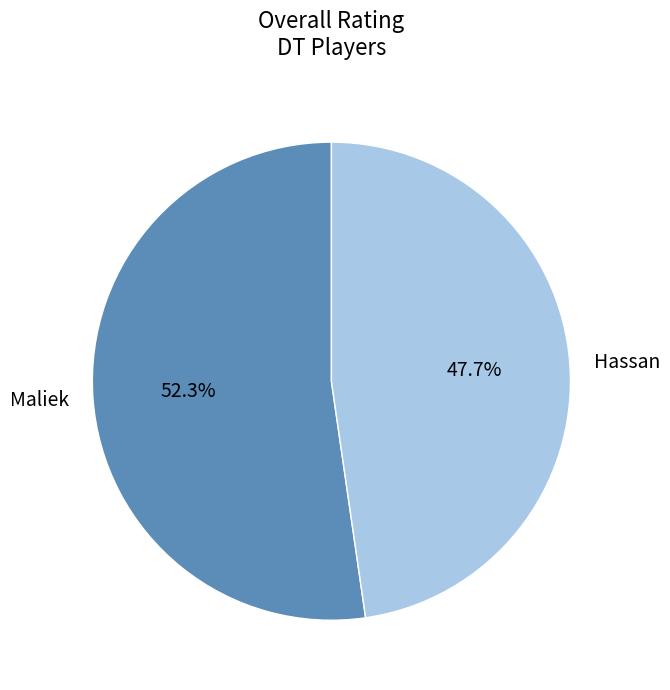

The Maliek slice represents 52% of the pie. True or false?

True